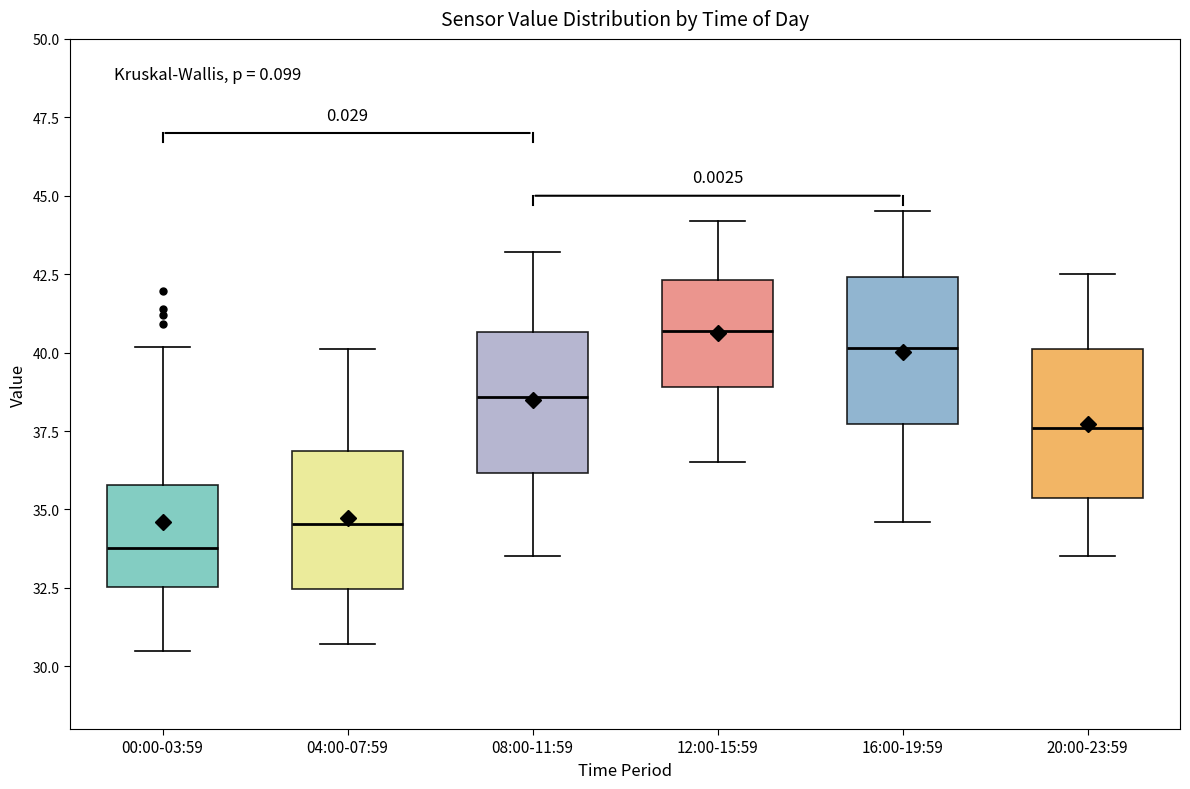

Reading left to right, read every box against the y-axis: the position of its median line, the range the box covers, and the ends of its whiskers. The values are not printed on the chart, so give them approximately, as read against the axis.

00:00-03:59: median 34.0, box 32.5 to 36.0, whiskers 30.5 to 40.0
04:00-07:59: median 34.5, box 32.5 to 37.0, whiskers 30.5 to 40.0
08:00-11:59: median 38.5, box 36.0 to 40.5, whiskers 33.5 to 43.0
12:00-15:59: median 40.5, box 39.0 to 42.5, whiskers 36.5 to 44.0
16:00-19:59: median 40.0, box 37.5 to 42.5, whiskers 34.5 to 44.5
20:00-23:59: median 37.5, box 35.5 to 40.0, whiskers 33.5 to 42.5